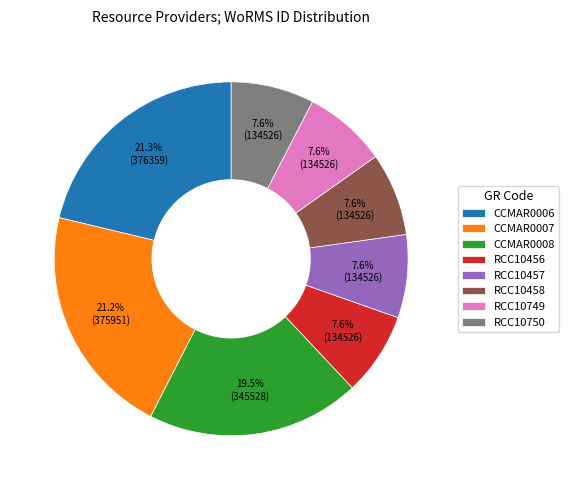

Is RCC10458 the majority of the pie?

No